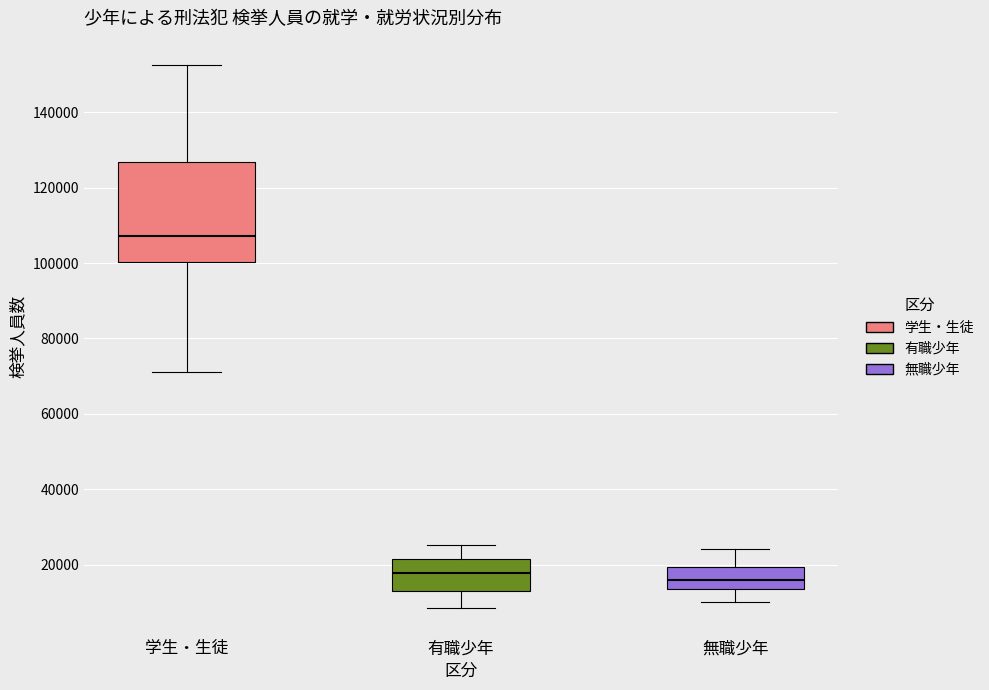

Which box has the highest median line?

学生・生徒